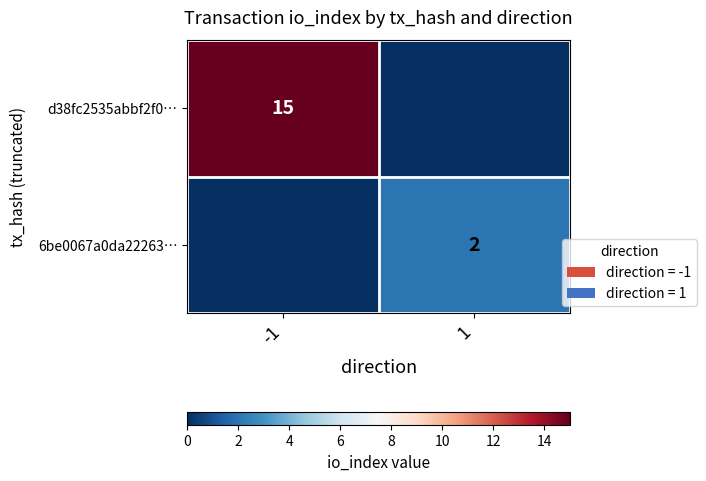

True or false: 6be0067a0da22263… has a value of 2 at 1.

True